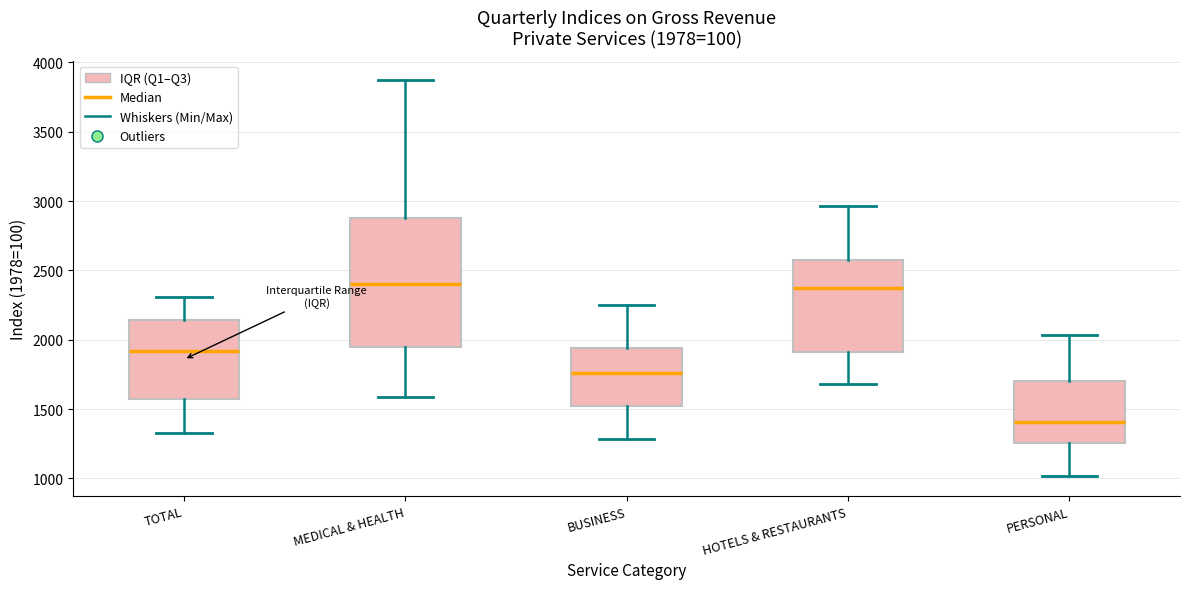

Comparing the boxes themselves (not the whiskers), which one is the tallest?

MEDICAL & HEALTH